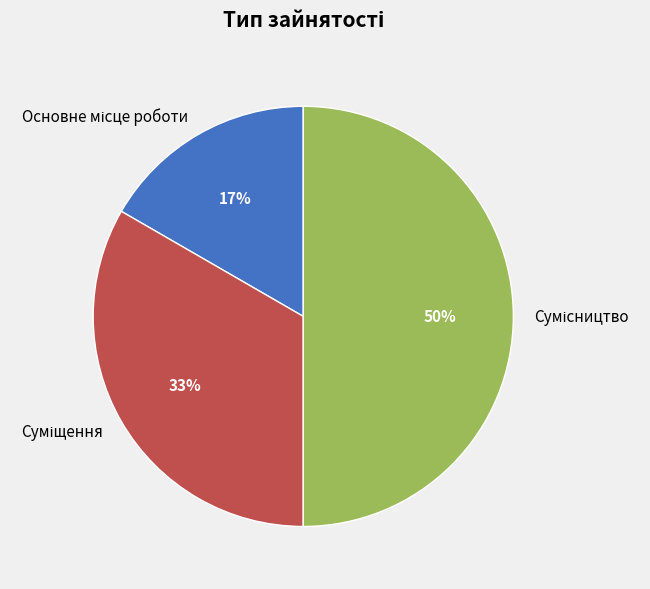

To the nearest percent, what is the difference between the largest and smallest slice percentages?

33%